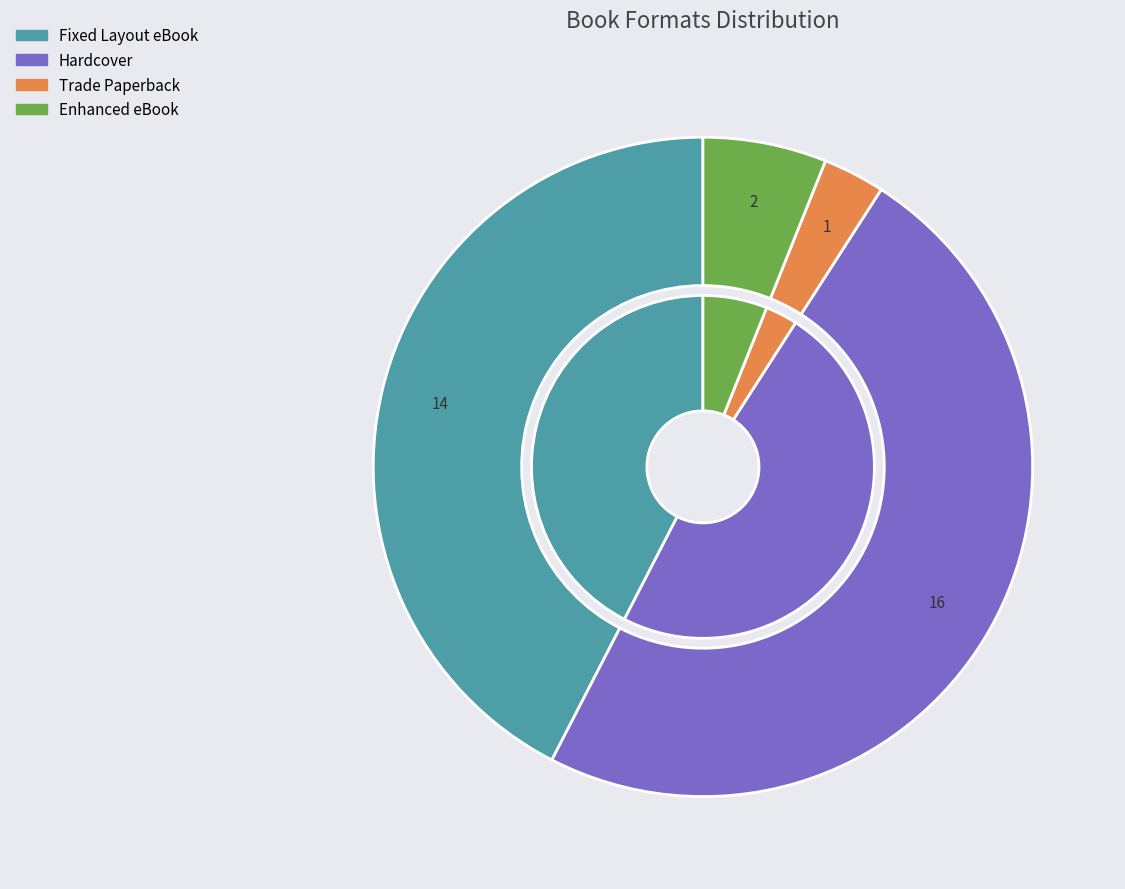

To the nearest percent, what is the difference between the Enhanced eBook and Fixed Layout eBook slice percentages?

36%